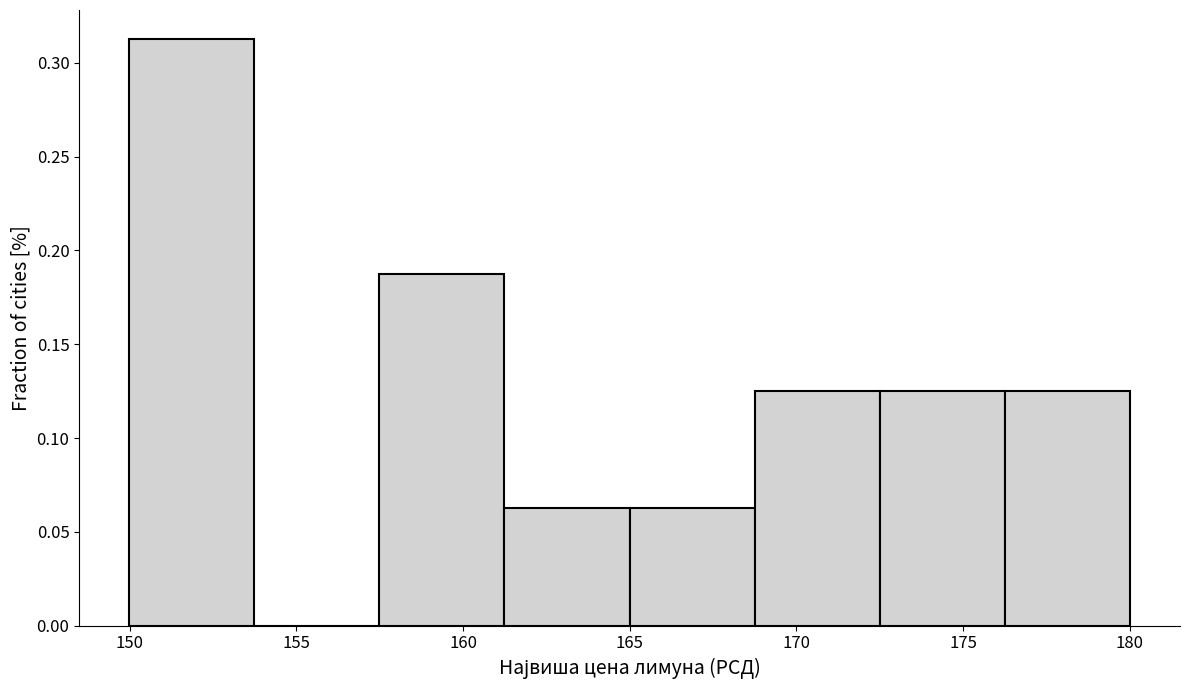

Reading left to right, transcribe this chart: for each bar, give the range it covers on the x-axis and its height. Neither the bar edges nor the heights are printed on the chart, so give them approximately, as read against the axes.

150.0 to 153.5: 0.315
153.5 to 157.5: 0
157.5 to 161.0: 0.190
161.0 to 165.0: 0.065
165.0 to 168.5: 0.065
168.5 to 172.5: 0.125
172.5 to 176.0: 0.125
176.0 to 180.0: 0.125